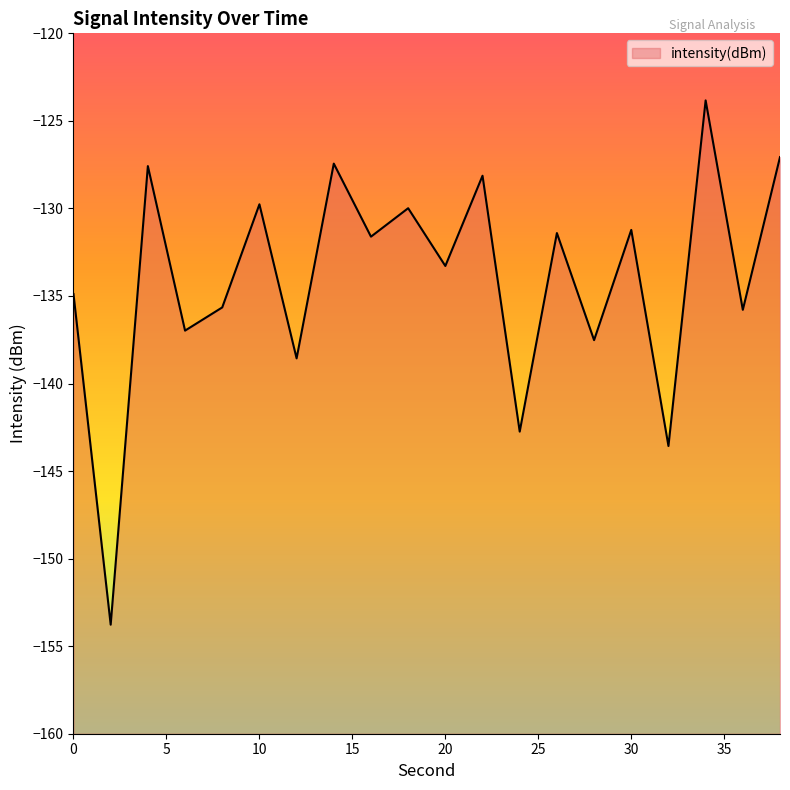

Is it true that the value at 18 is -27.4?

False